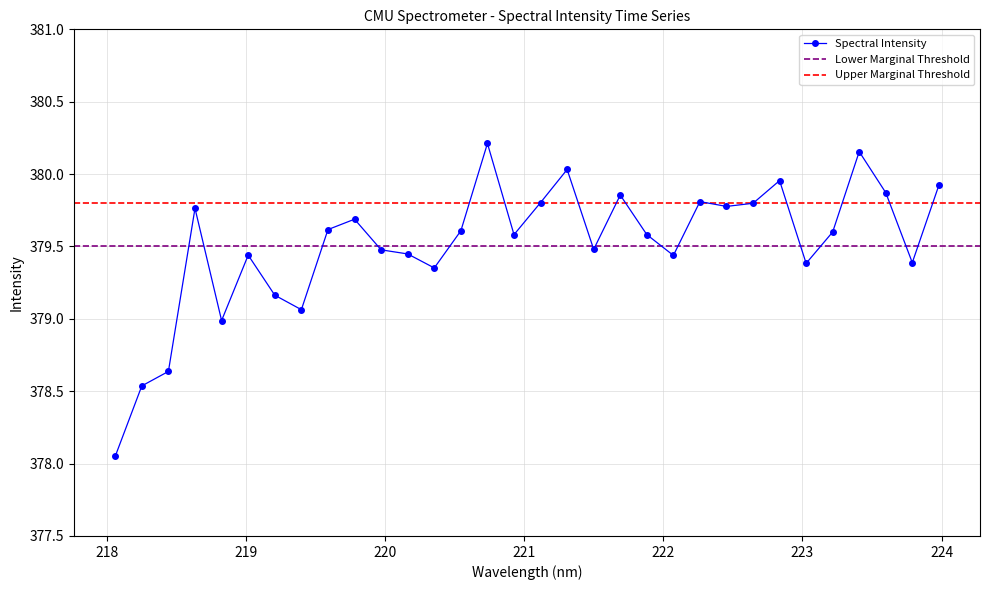

What is the difference between the values at 218.8244 and 222.4538?

0.8